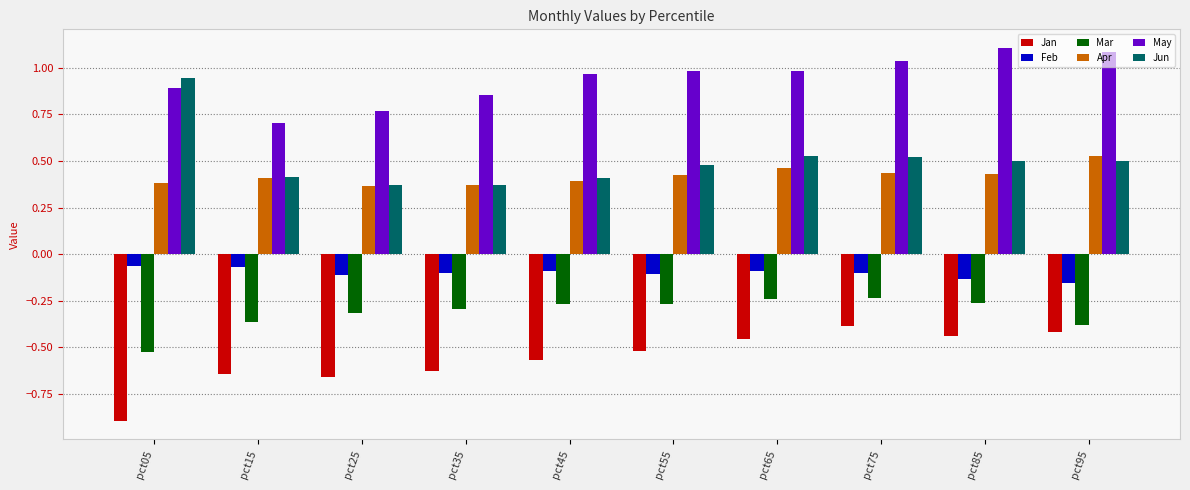

Are the bars grouped side by side (vs. stacked)?

Yes